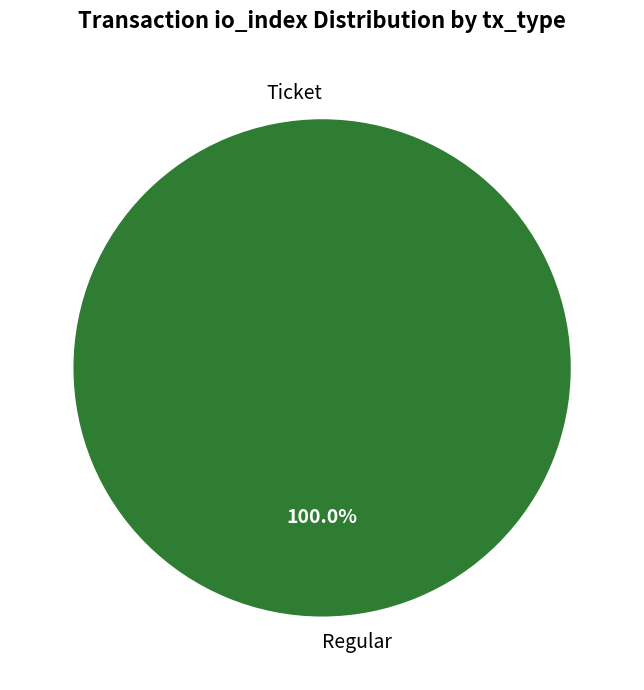

How many segments does this pie chart have?

2